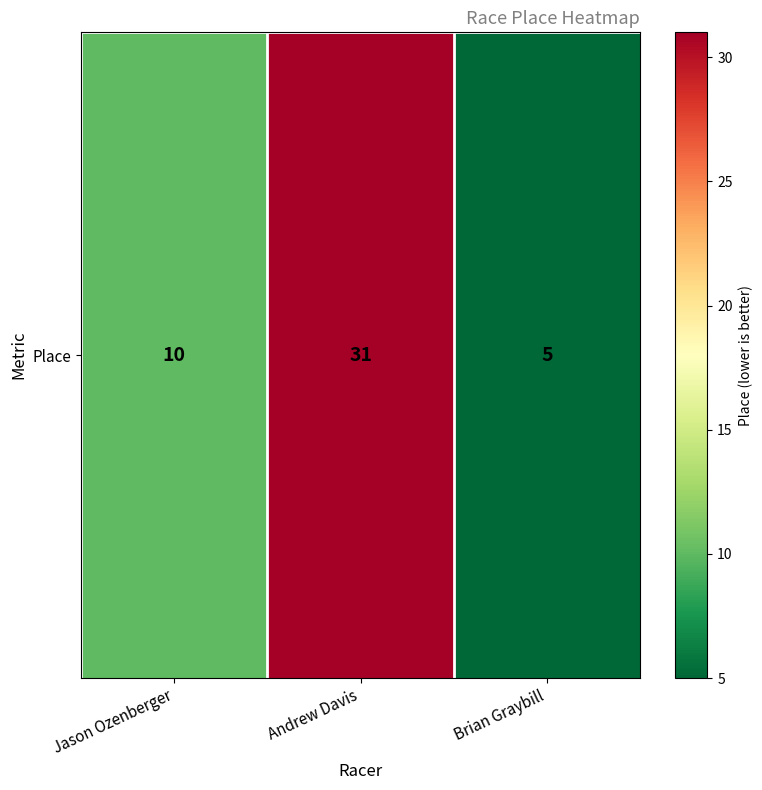

Which label corresponds to the largest value in the chart?

Andrew Davis